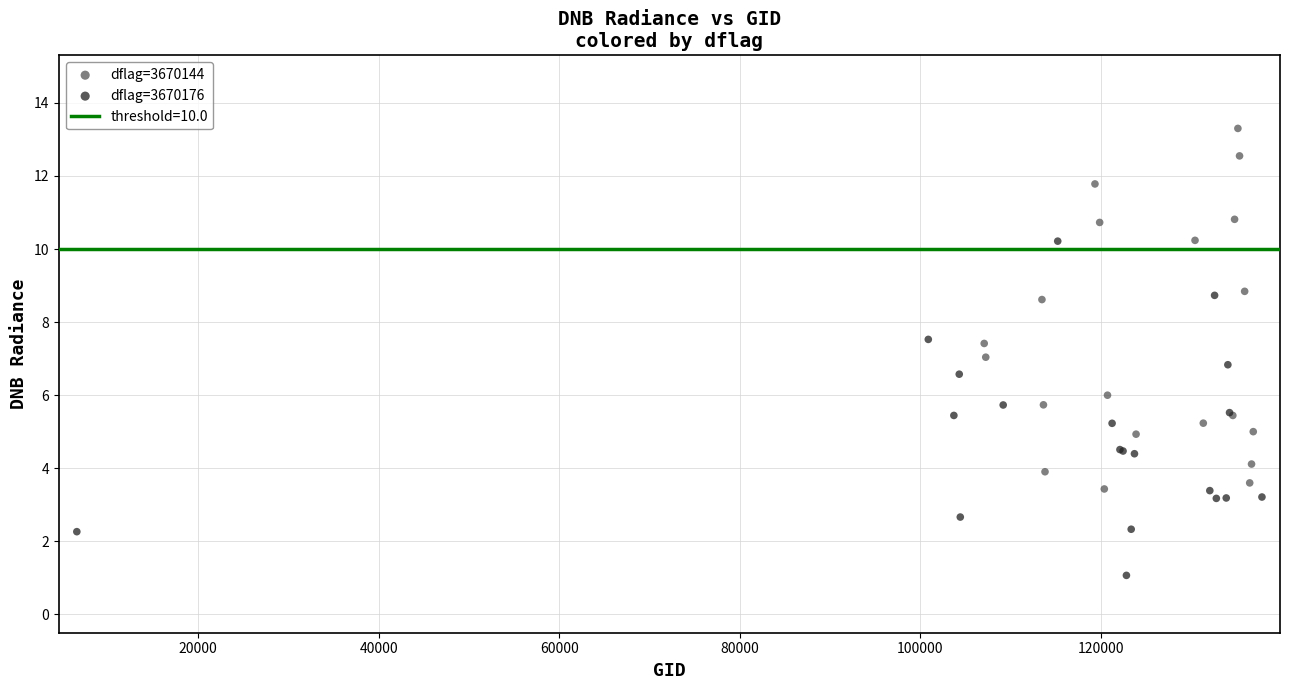

Which series reaches the maximum Y coordinate?

dflag=3670144